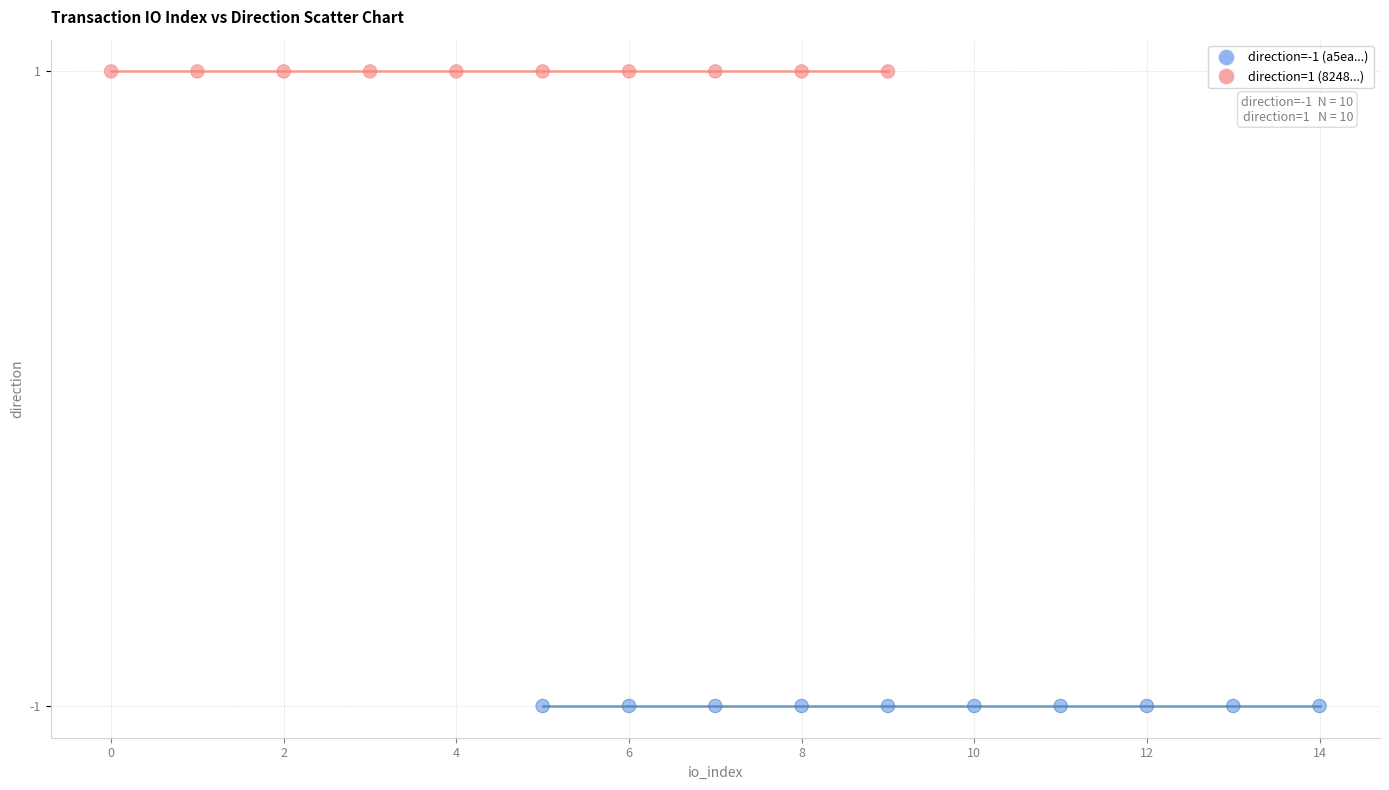

What are all the series names shown in the legend?

direction=-1 (a5ea...), direction=1 (8248...)